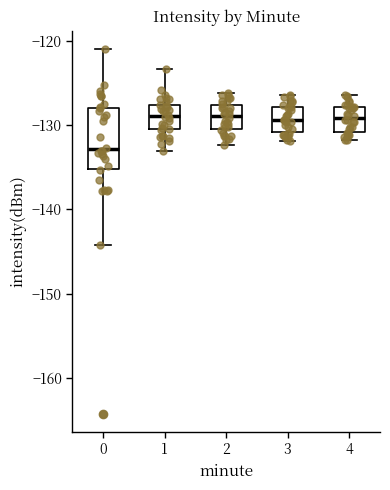

Comparing the boxes themselves (not the whiskers), which one is the tallest?

0